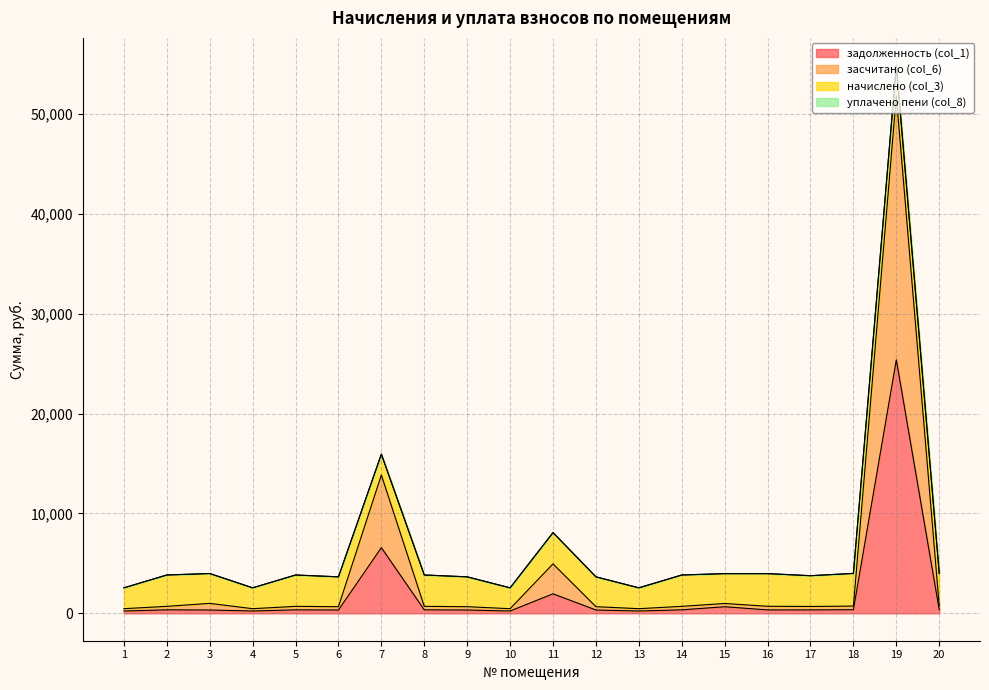

At which category is the sum across all series the highest?

19